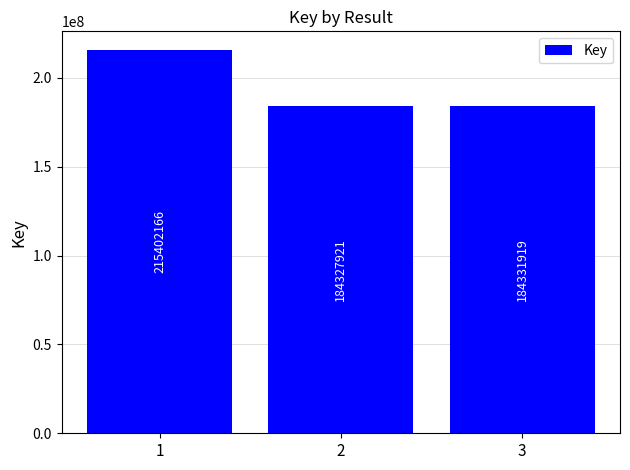

What is the difference between the maximum and minimum values?

31074245